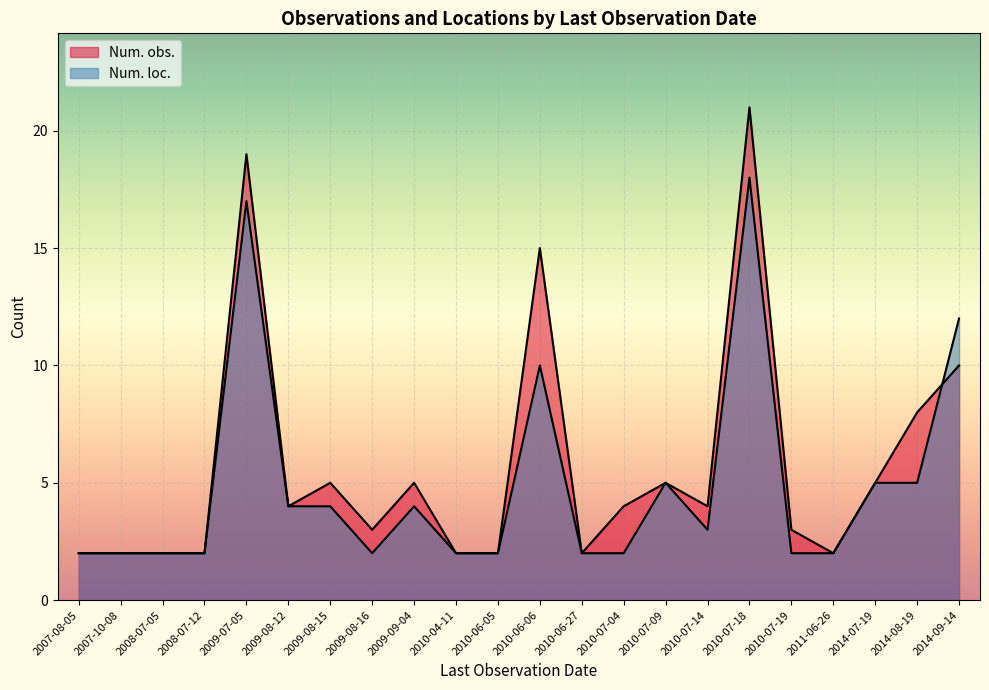

At which label is Num. loc. closest to 10?

2010-06-06